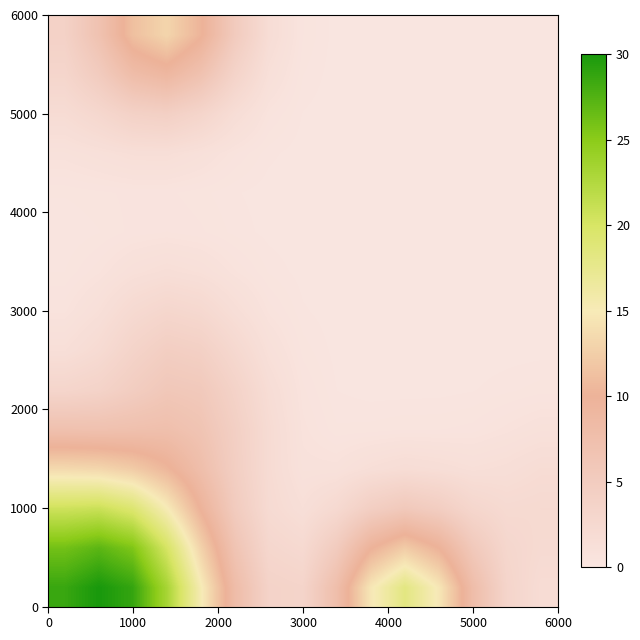

At which category does the chart reach its peak across all series?

1000